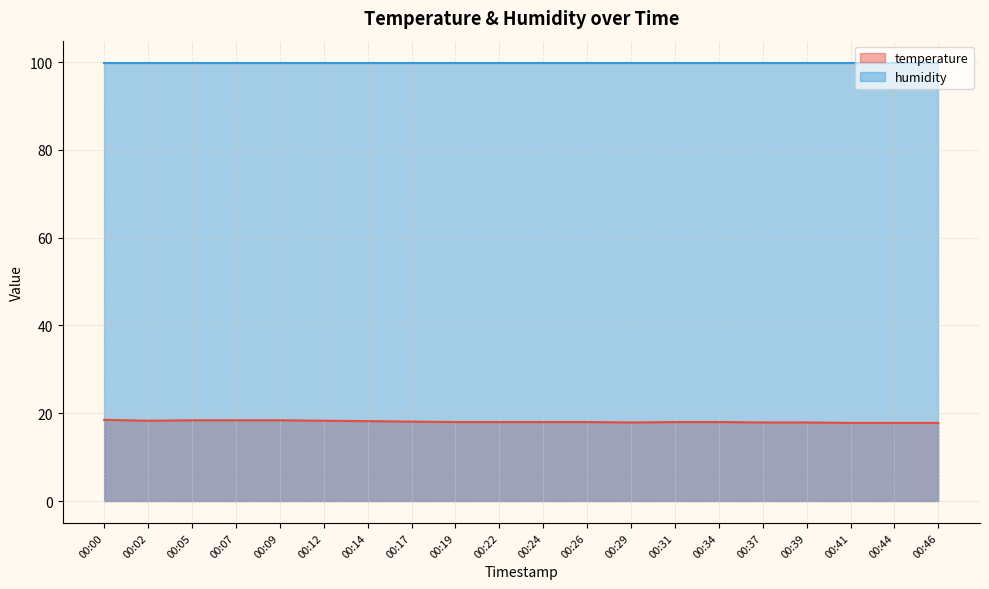

True or false: the data shows 18.0 at 00:24.

True